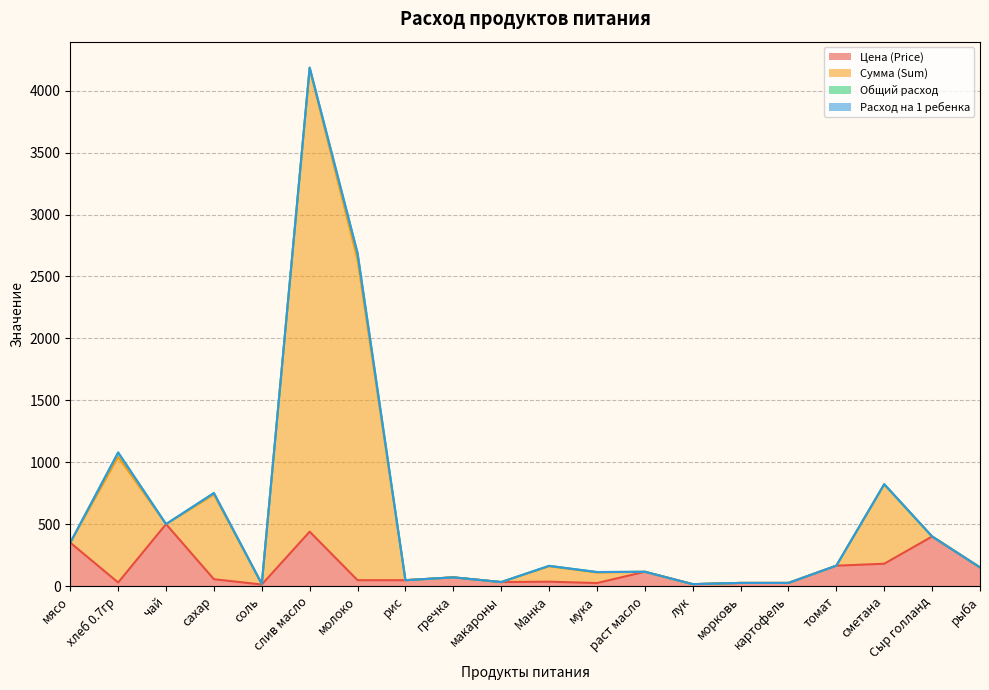

The value of Цена (Price) at слив масло is 438.9. True or false?

True